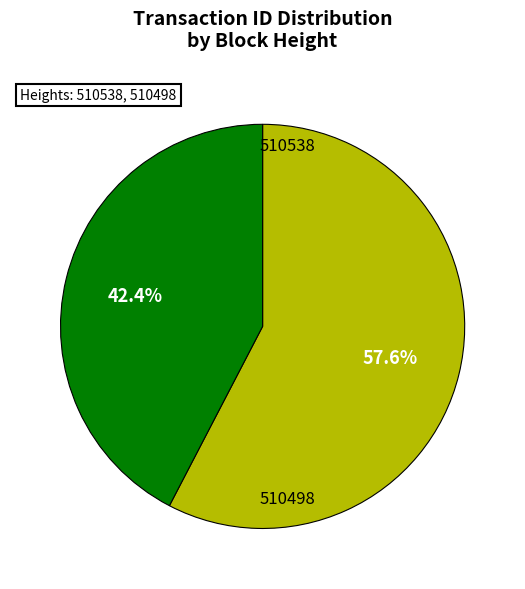

Count the number of slices in the pie.

2